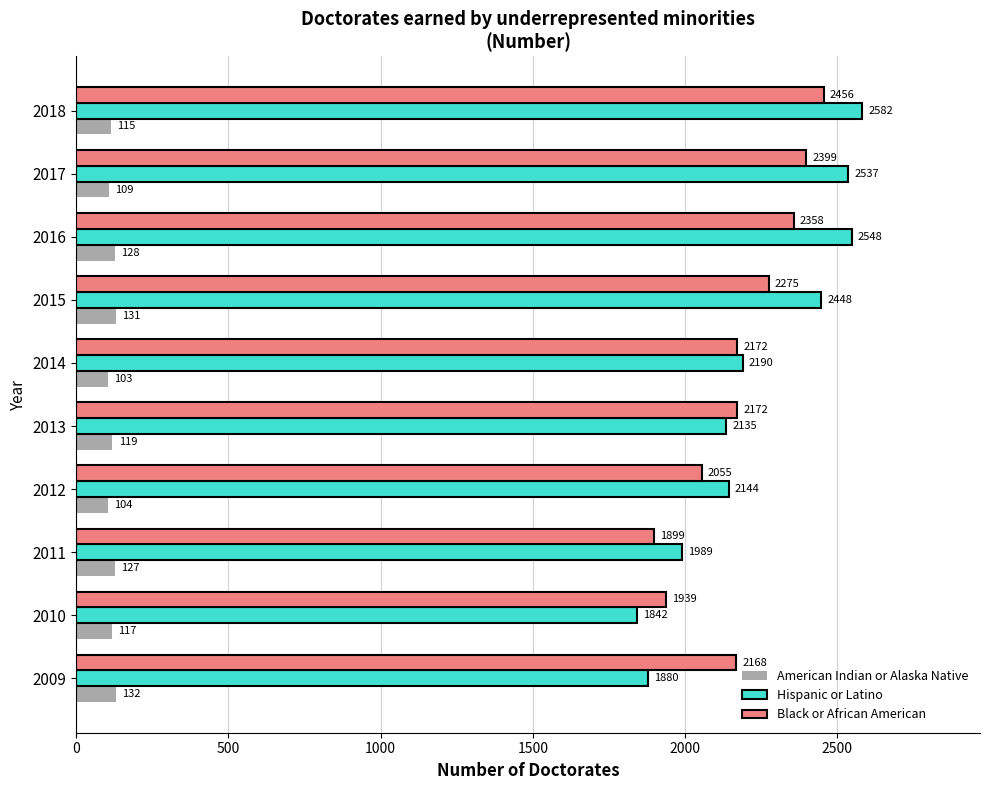

At which label does Hispanic or Latino reach its peak?

2018